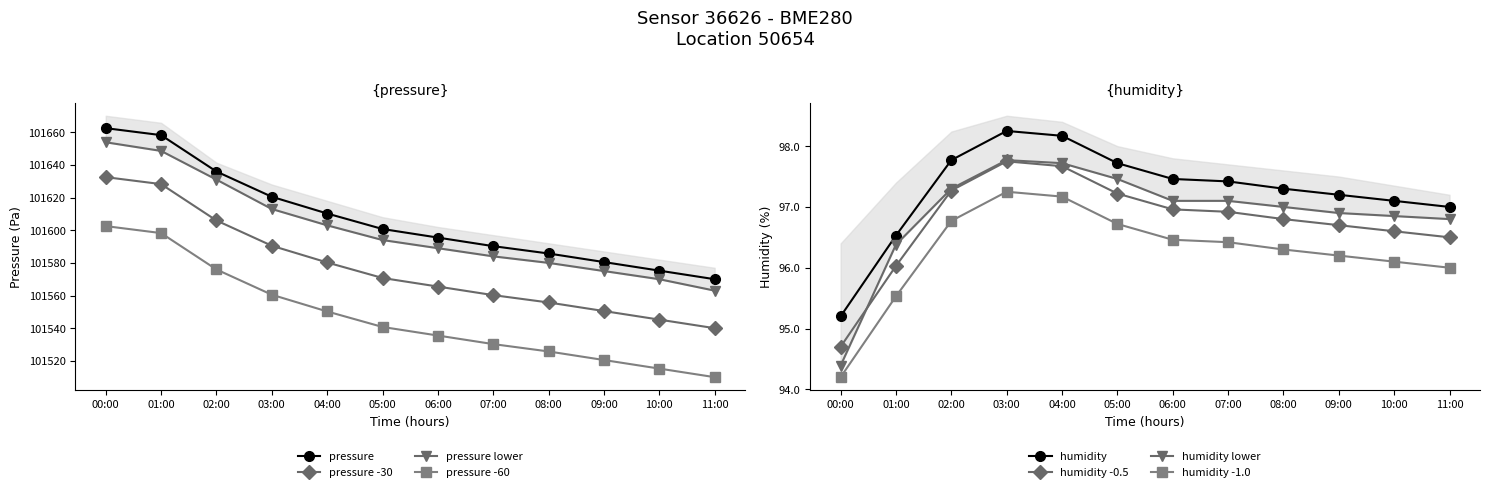

Rank the categories by pressure -60 value from highest to lowest.

00:00, 01:00, 02:00, 03:00, 04:00, 05:00, 06:00, 07:00, 08:00, 09:00, 10:00, 11:00